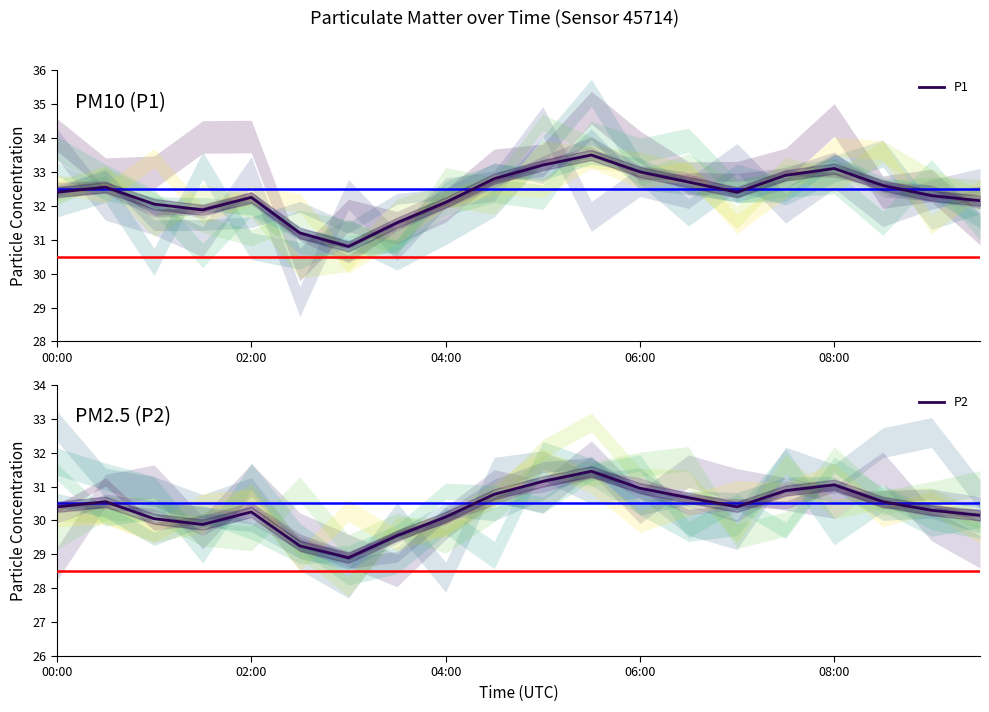

In P1, how many points are lower than both neighbors (excluding endpoints)?

3